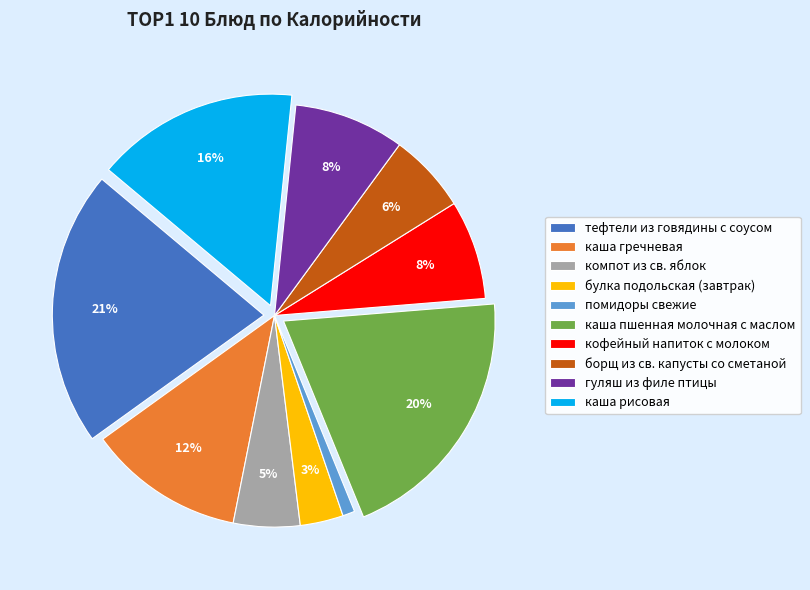

To the nearest percent, what is the difference between the борщ из св. капусты со сметаной and каша гречневая slice percentages?

6%